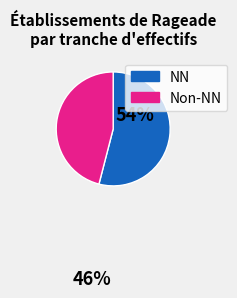

Is there any slice that represents more than half of the pie?

Yes